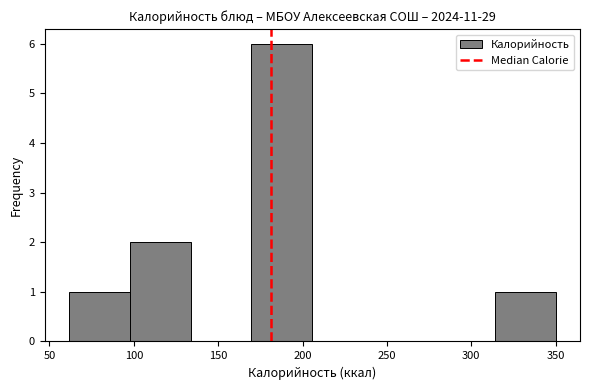

Reading left to right, transcribe this chart: for each bar, give the range it covers on the x-axis and its height. Neither the bar edges nor the heights are printed on the chart, so give them approximately, as read against the axes.

60 to 100: 1
100 to 135: 2
135 to 170: 0
170 to 205: 6
205 to 240: 0
240 to 280: 0
280 to 315: 0
315 to 350: 1